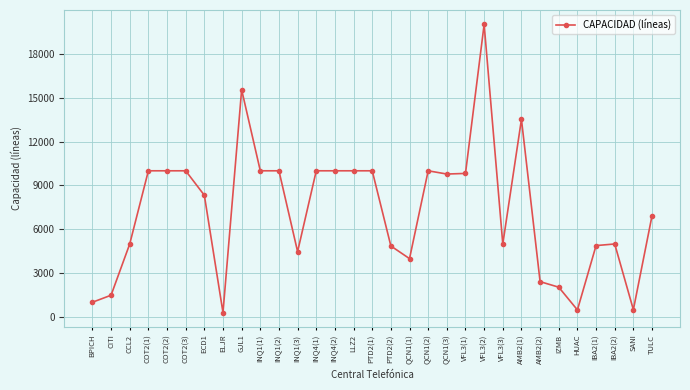

At which category does the chart reach its peak across all series?

VFL3(2)